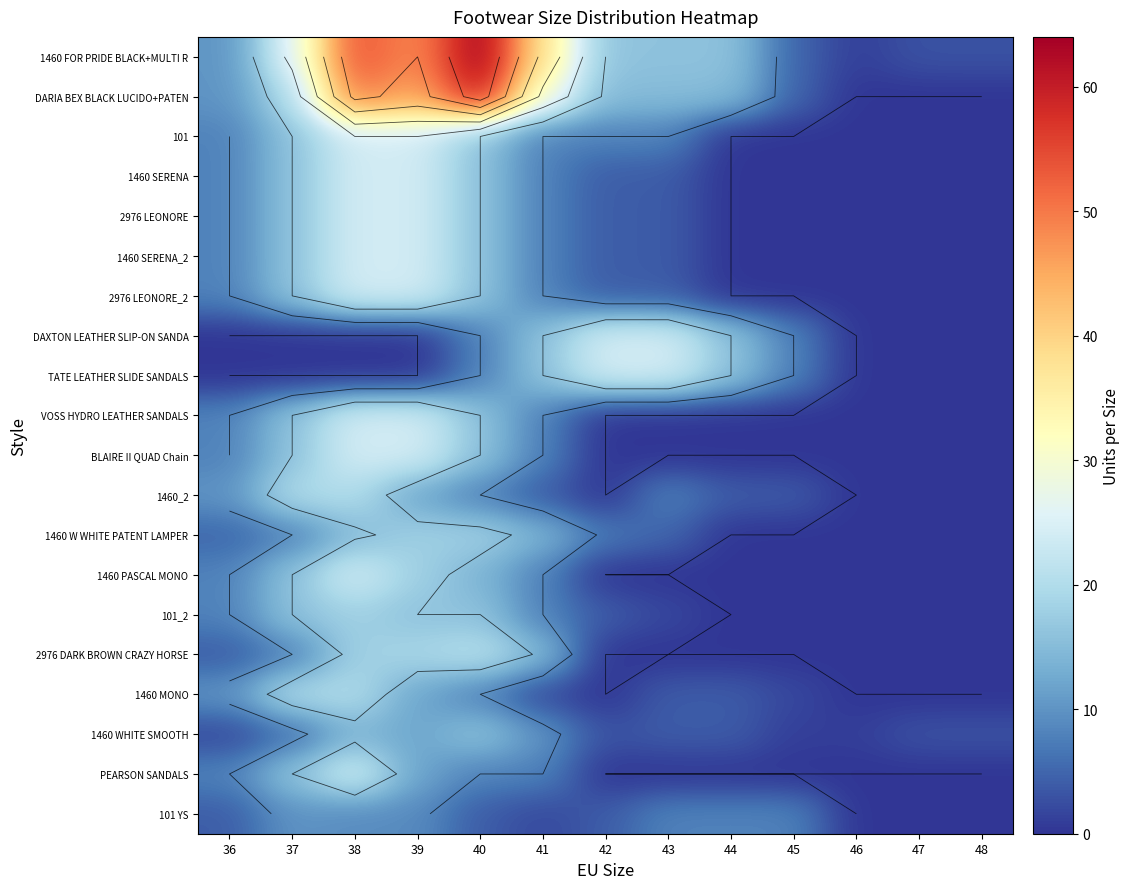

At which category does the chart reach its peak across all series?

40